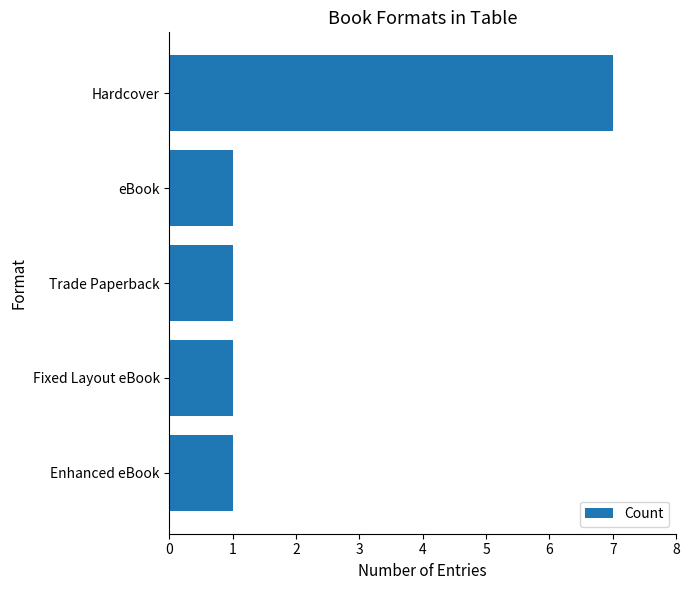

Reading top to bottom, extract all data points from this chart.

Hardcover=7	eBook=1	Trade Paperback=1	Fixed Layout eBook=1	Enhanced eBook=1